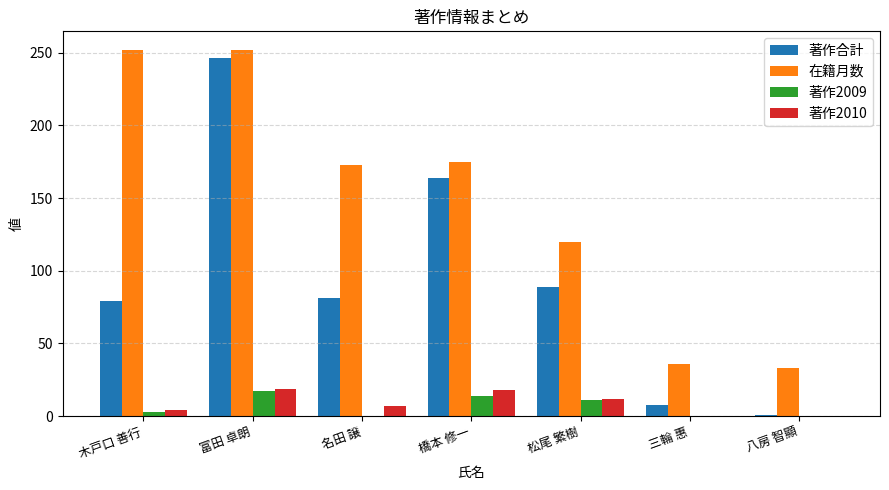

What is the sum of all 著作2010 values?

60